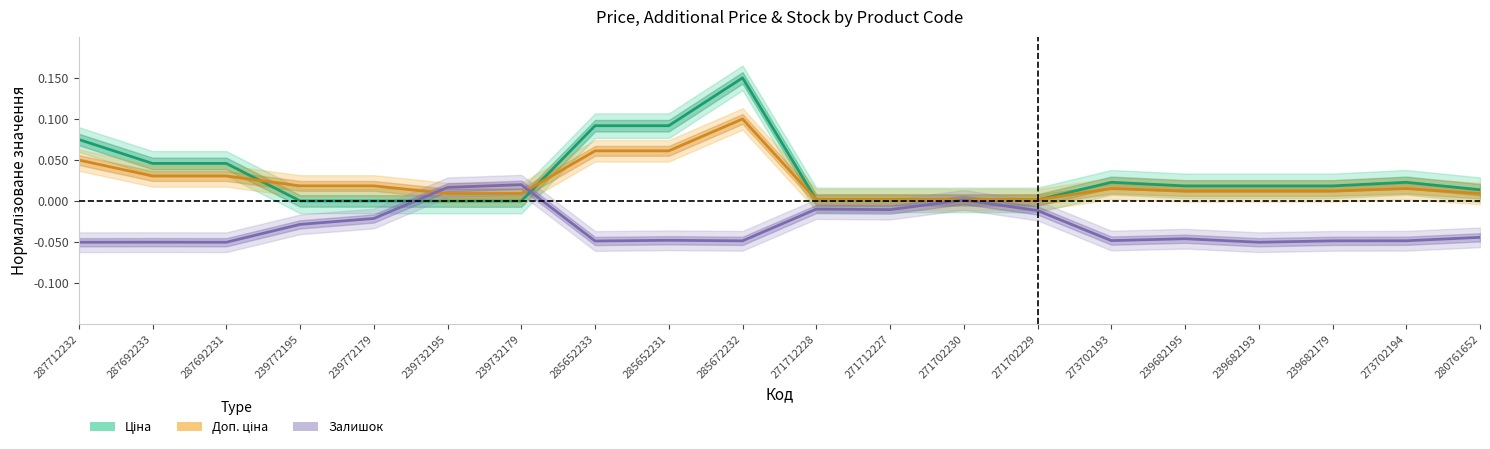

Which series has the largest range (max minus min)?

Ціна